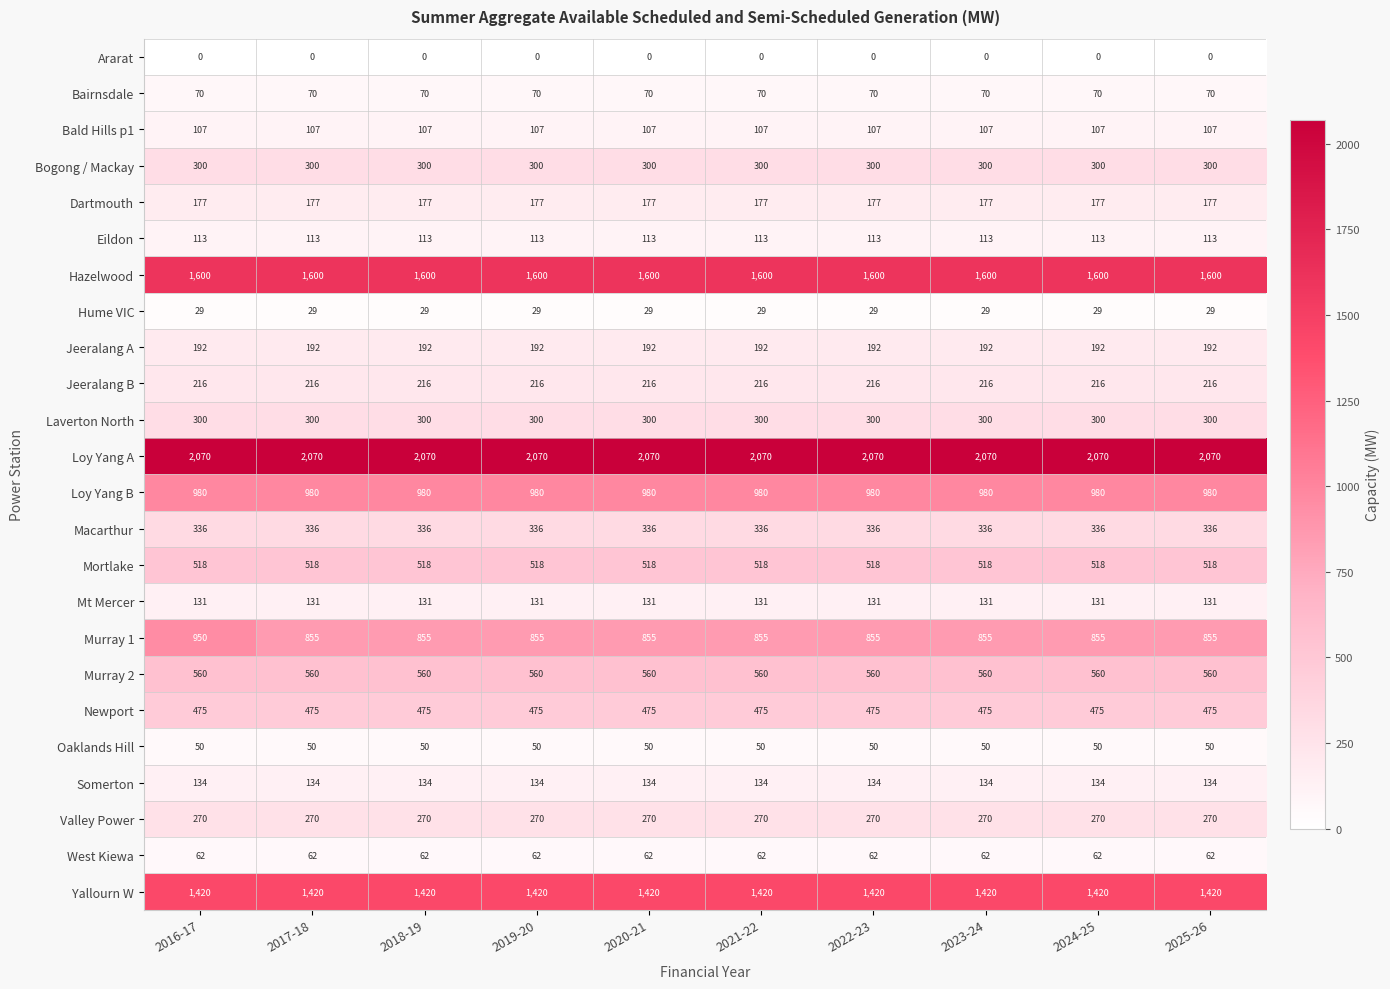

What is the lowest value of the Oaklands Hill series?

50